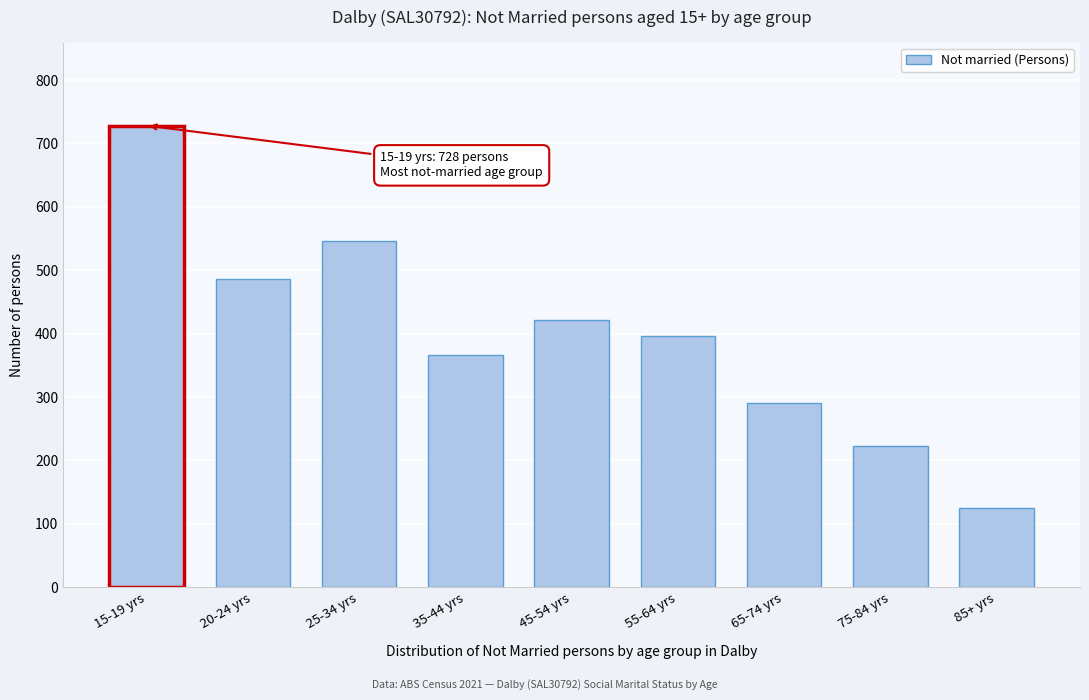

Reading left to right, list all the values displayed in this chart.

15-19 yrs=728	20-24 yrs=486	25-34 yrs=546	35-44 yrs=367	45-54 yrs=422	55-64 yrs=397	65-74 yrs=290	75-84 yrs=222	85+ yrs=125